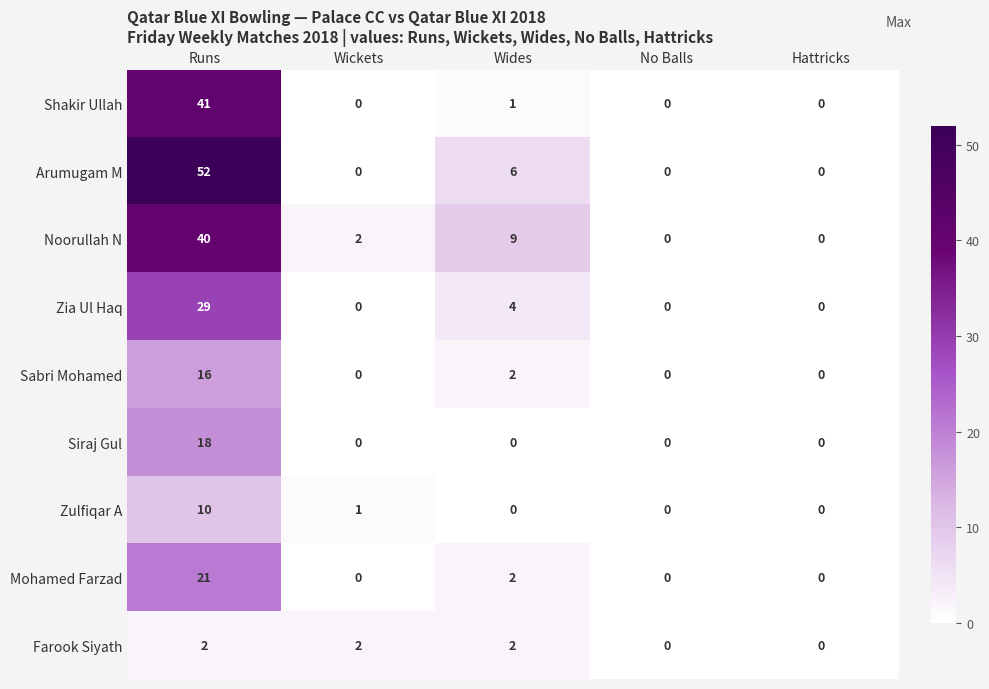

At which category is the sum across all series the highest?

Runs